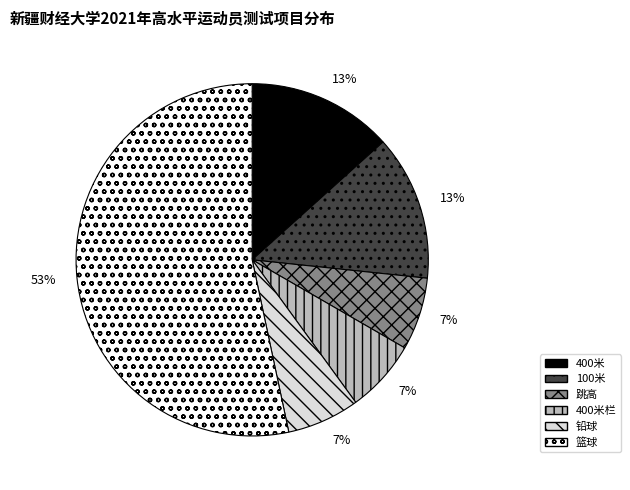

The 400米 slice represents 18% of the pie. True or false?

False